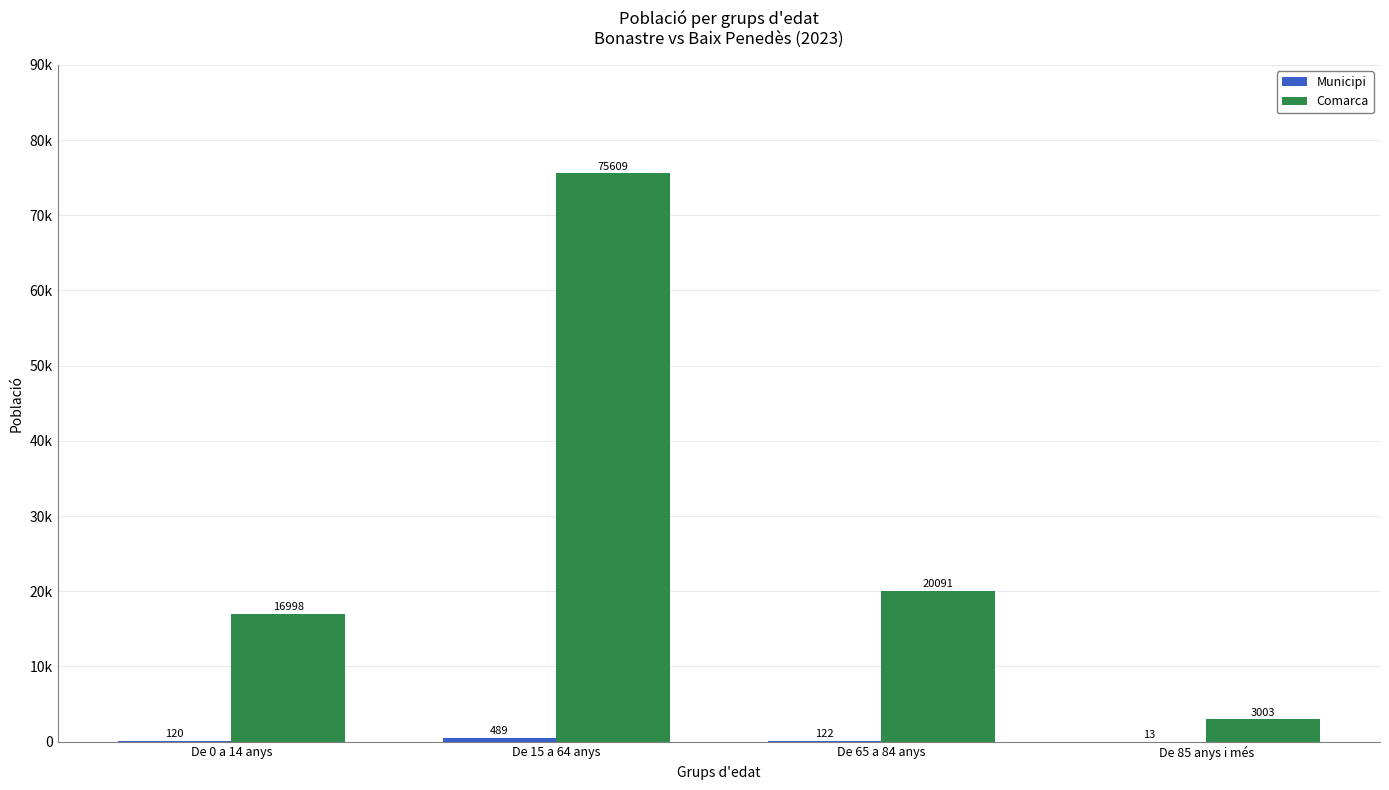

Are the bars grouped side by side (vs. stacked)?

Yes